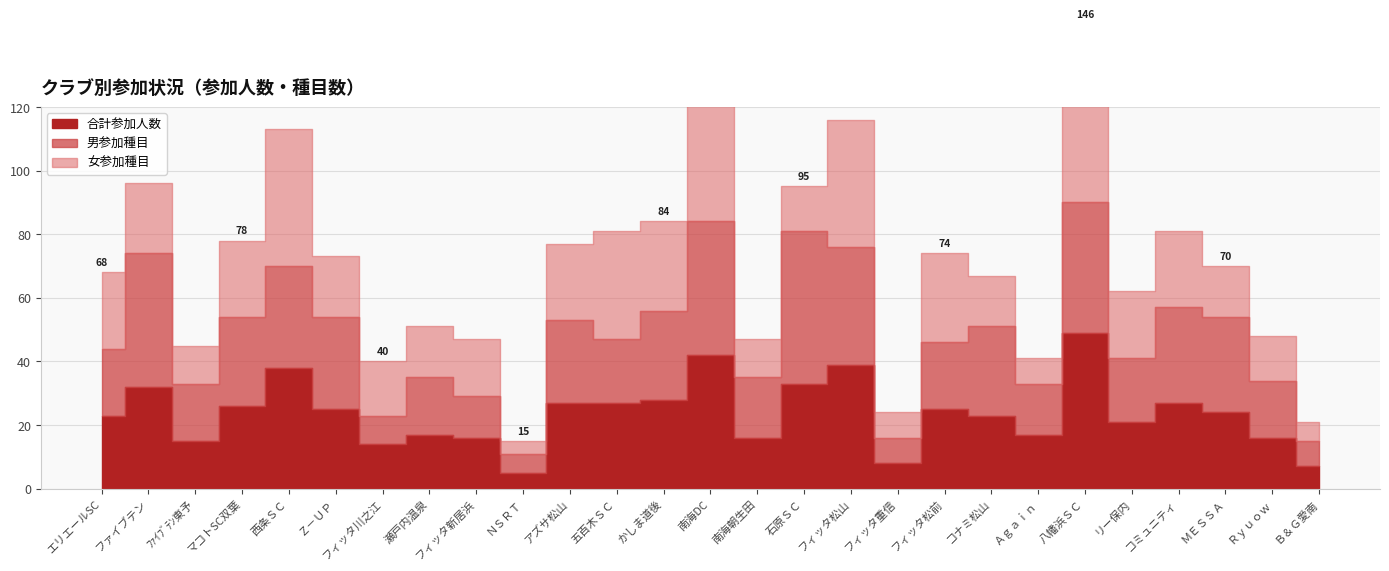

At which label does 合計参加人数 reach its peak?

八幡浜ＳＣ